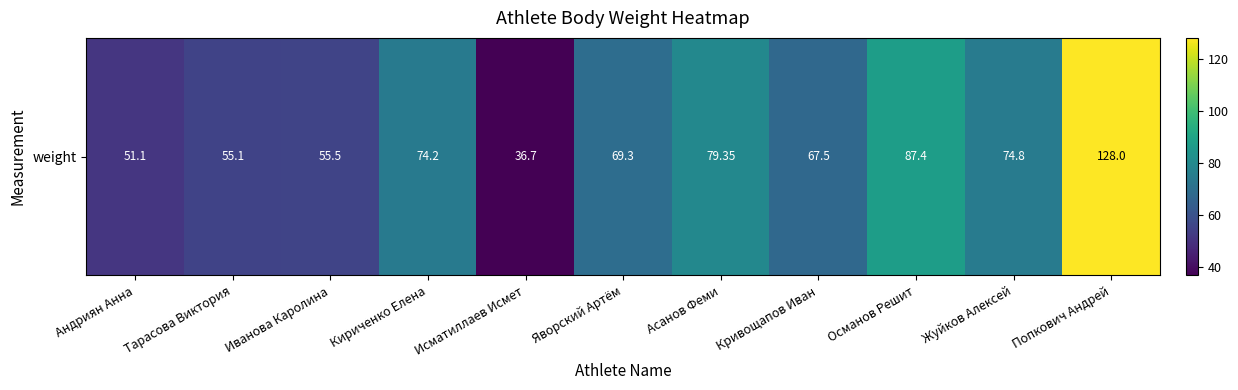

The value at Попкович Андрей is 83.6. True or false?

False